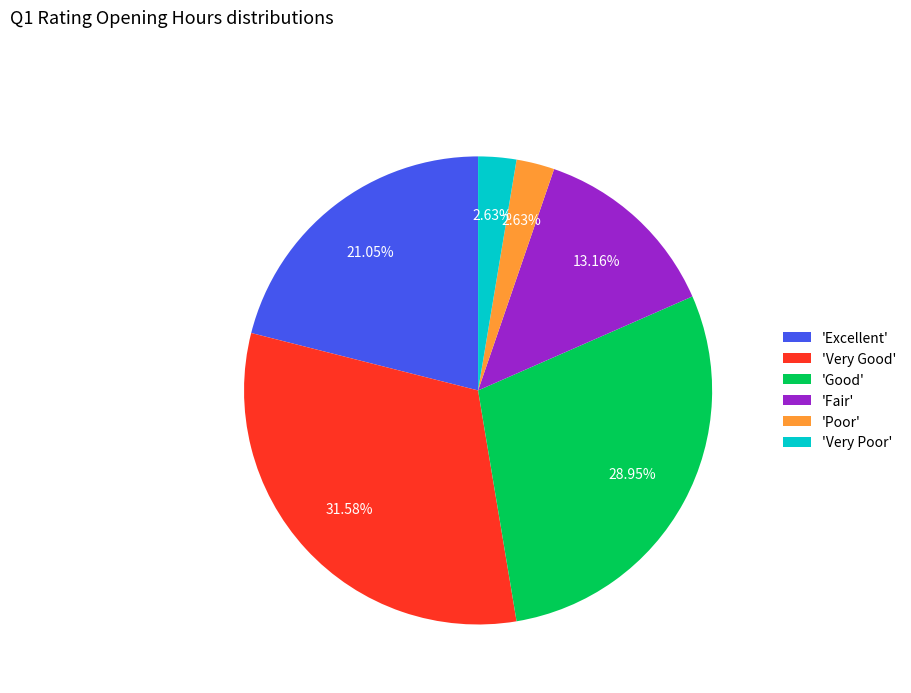

How many segments does this pie chart have?

6